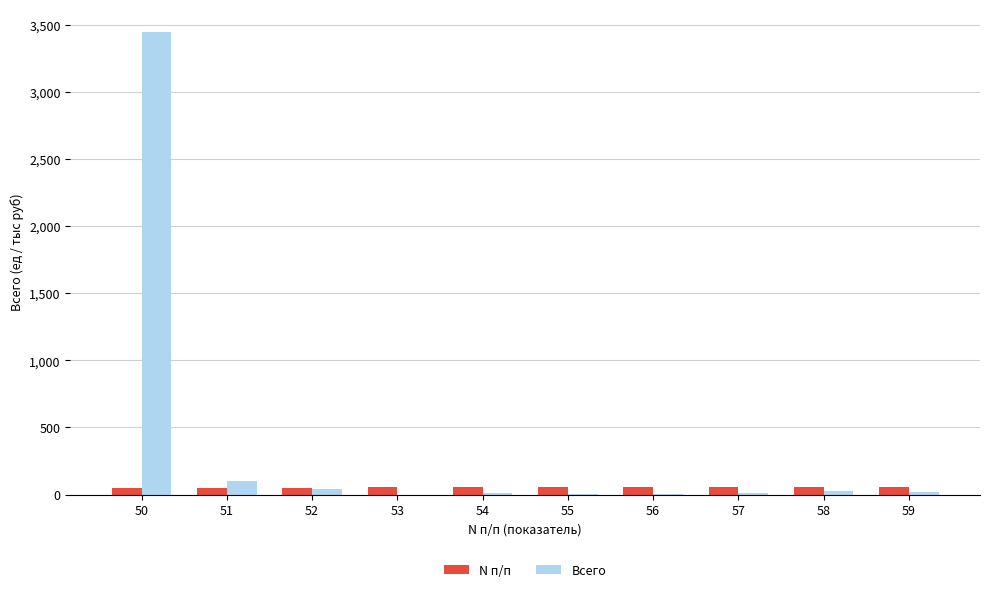

Is the value of Всего at 51 greater than the value of N п/п at 55?

Yes